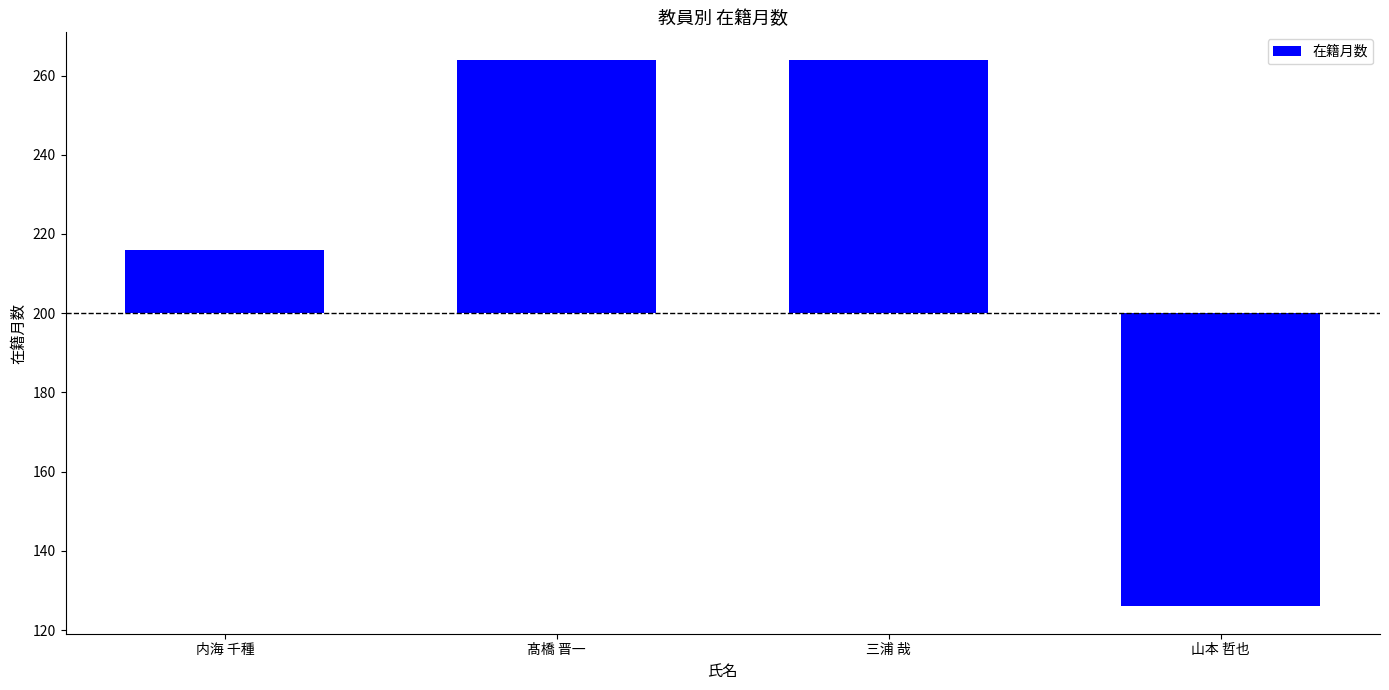

How many values are between 16 and 64?

3